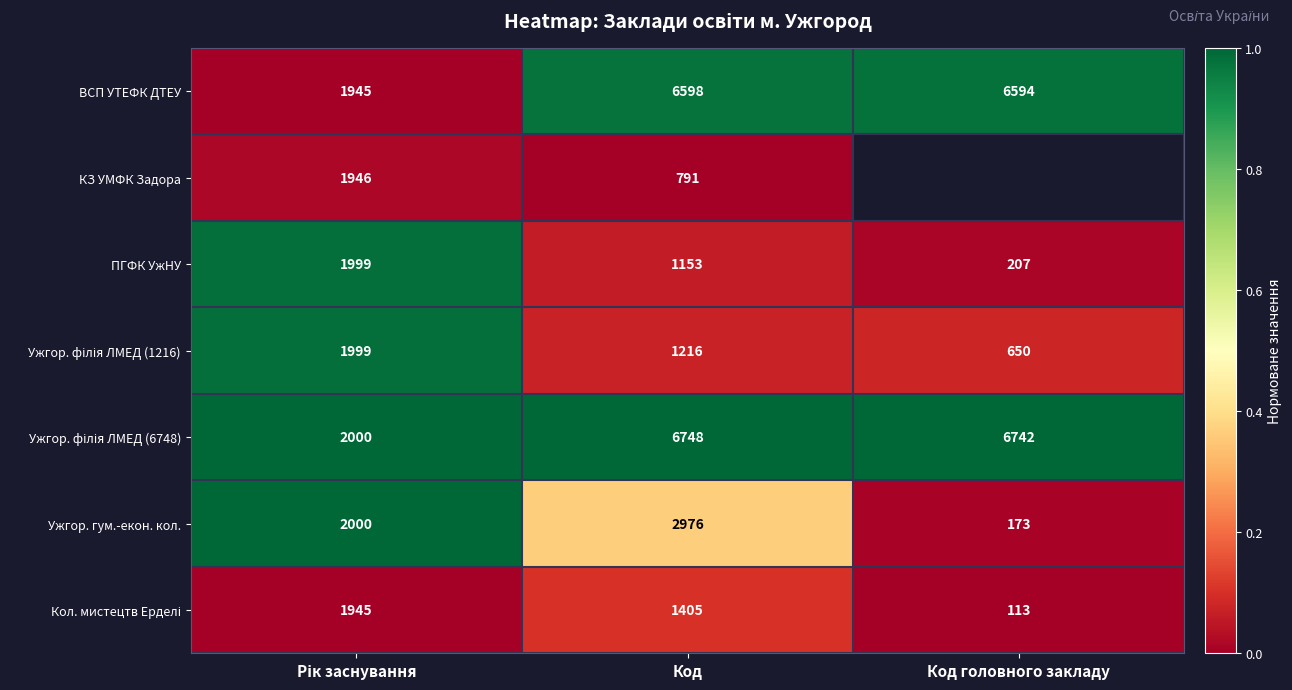

What is the difference between the Ужгор. гум.-екон. кол. values at Код головного закладу and Код?

2803